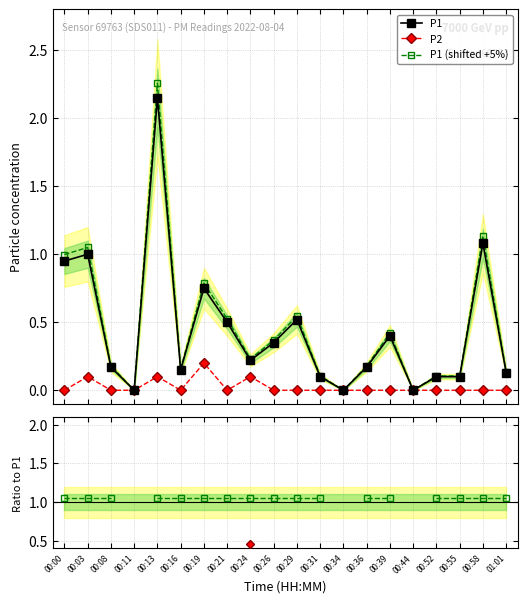

True or false: P1 (shifted +5%) has more than 2 interior local peaks.

True